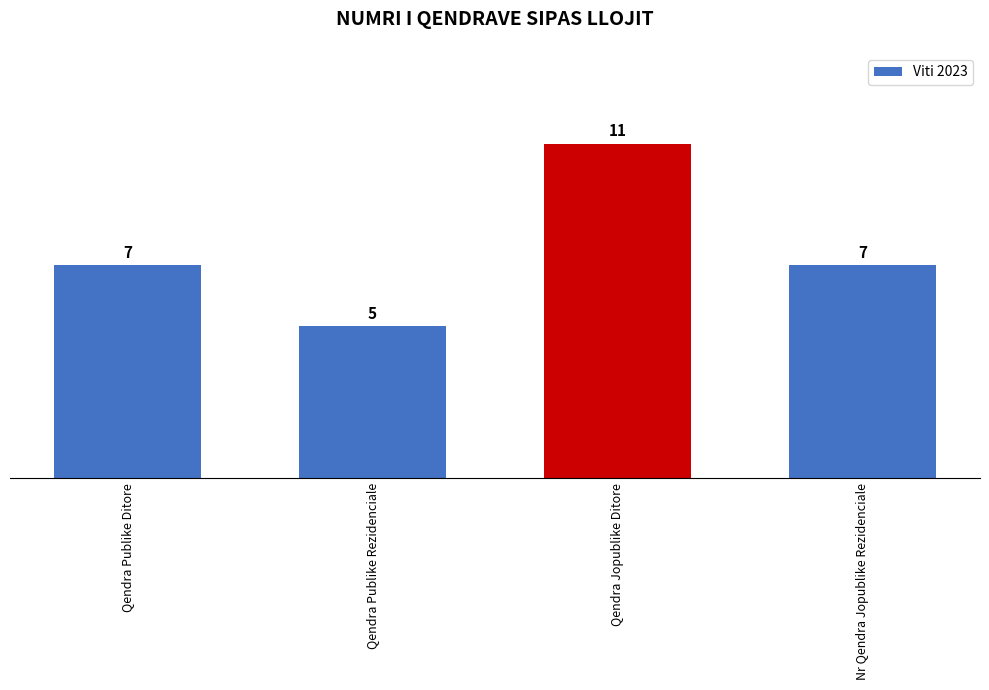

Is it true that the value at Qendra Publike Ditore is 7?

True